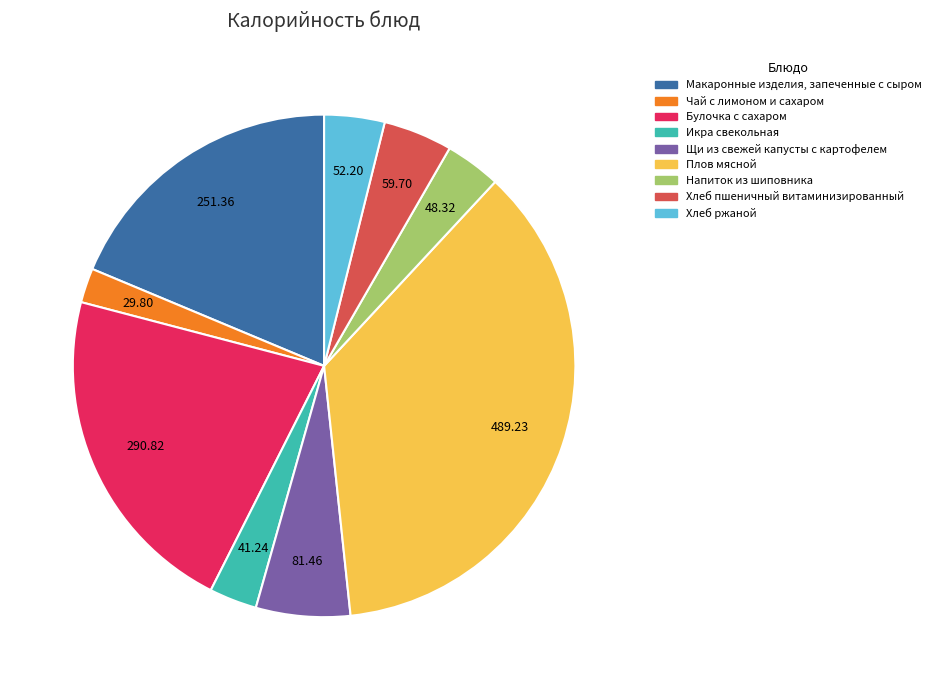

Between Хлеб пшеничный витаминизированный and Плов мясной, which is larger?

Плов мясной